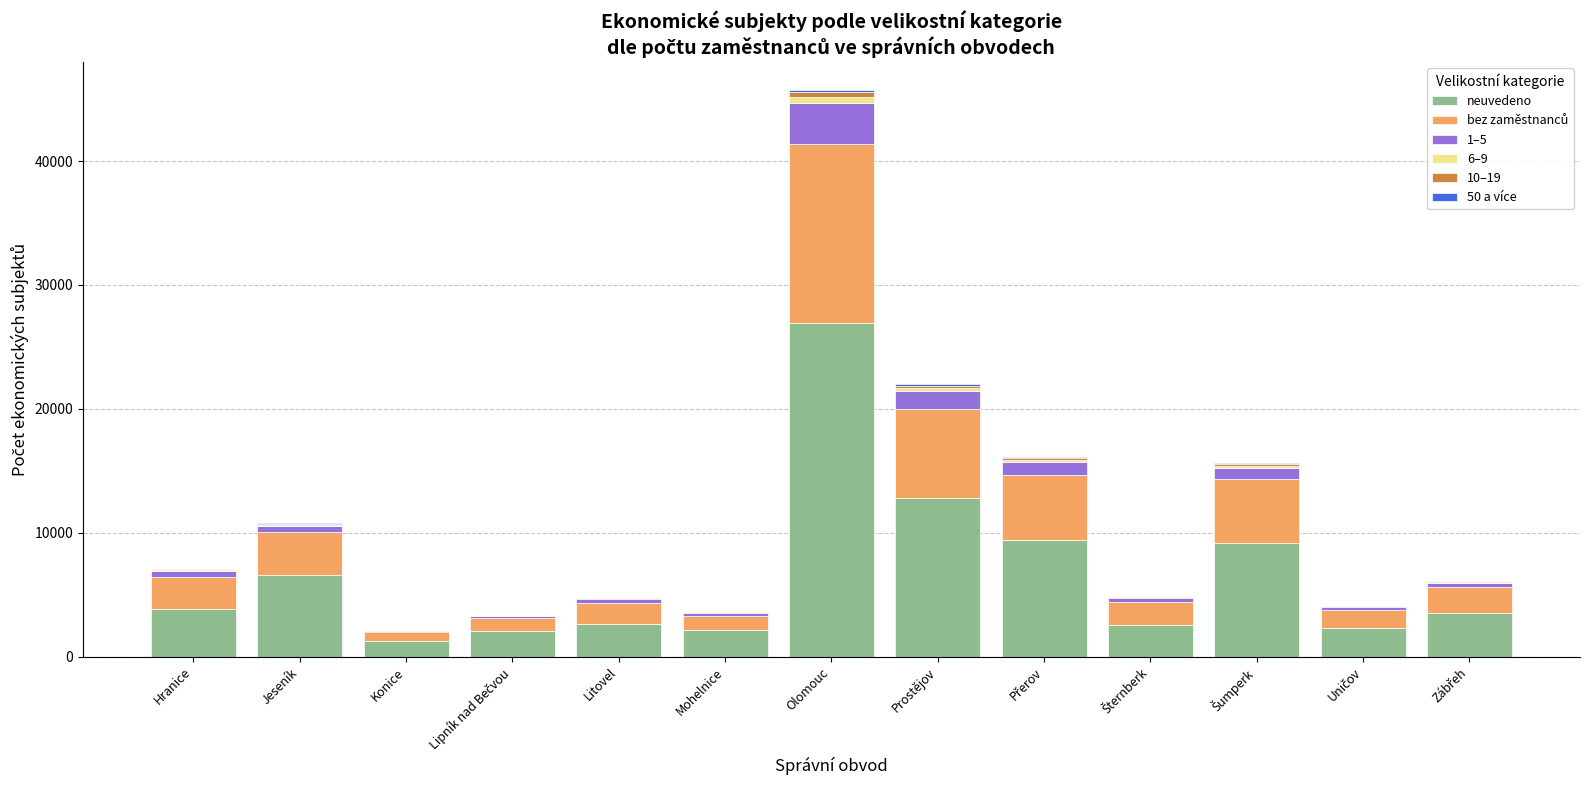

Which category has the highest value in the neuvedeno series?

Olomouc